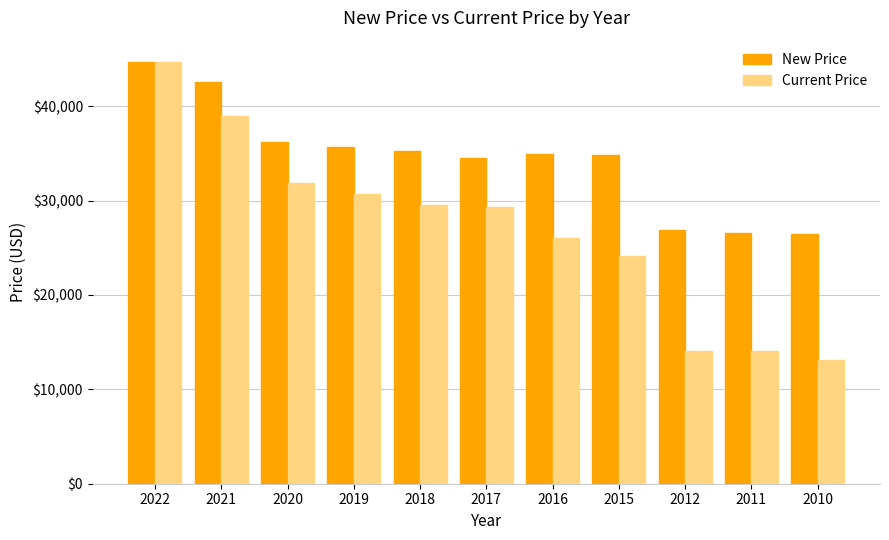

The value of Current Price at 2016 is 26045. True or false?

True